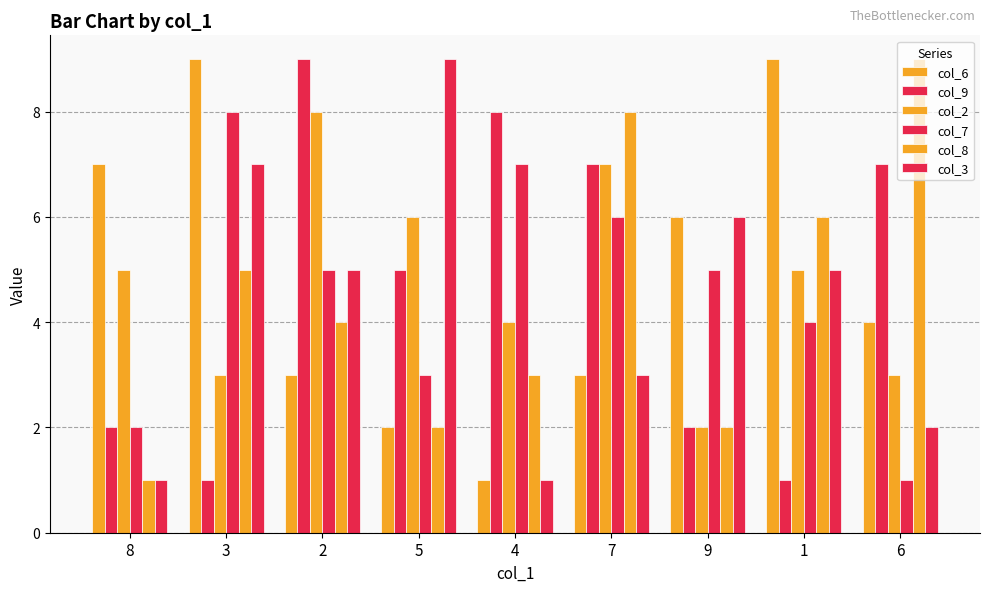

What is the minimum value for col_9?

1